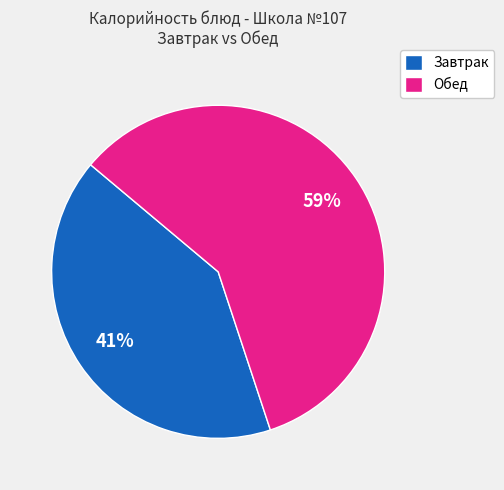

Does any single category account for the majority?

Yes